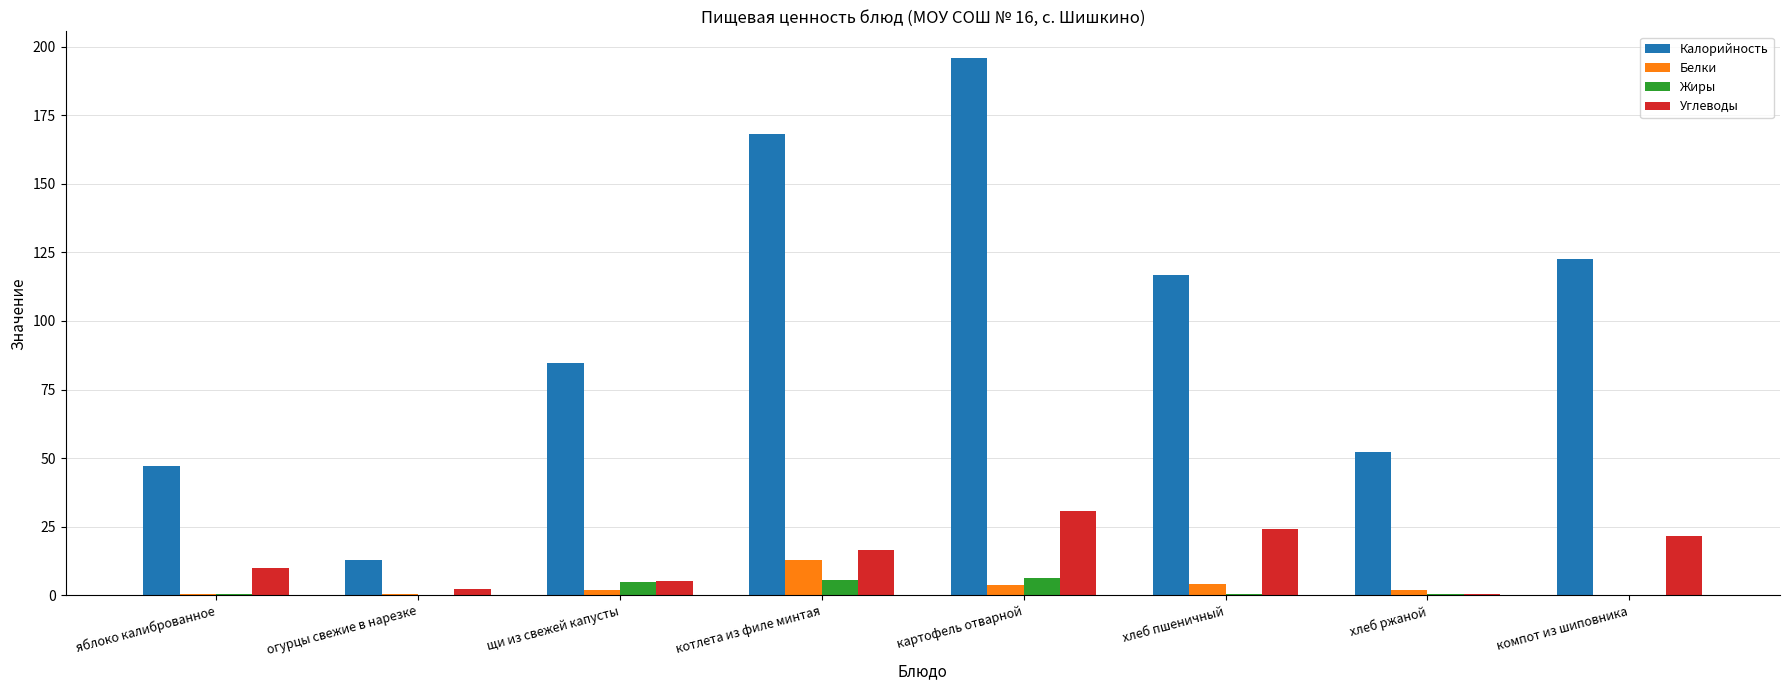

Are the bars grouped side by side (vs. stacked)?

Yes